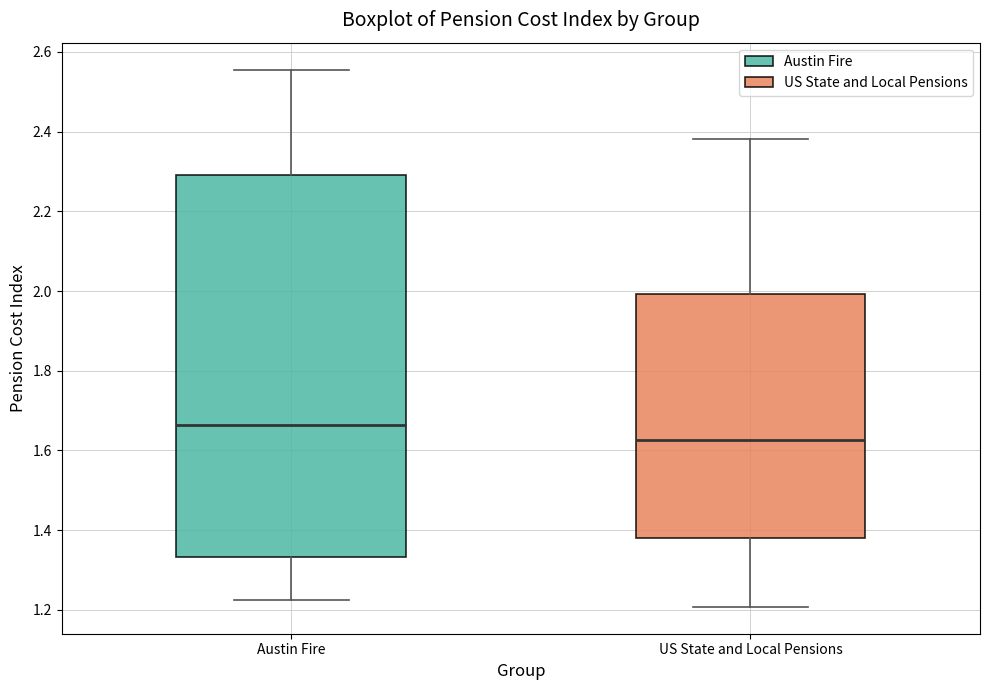

Where does the median line of the box for US State and Local Pensions sit on the y-axis? The values are not printed on the chart, so give them approximately, as read against the axis.

1.62